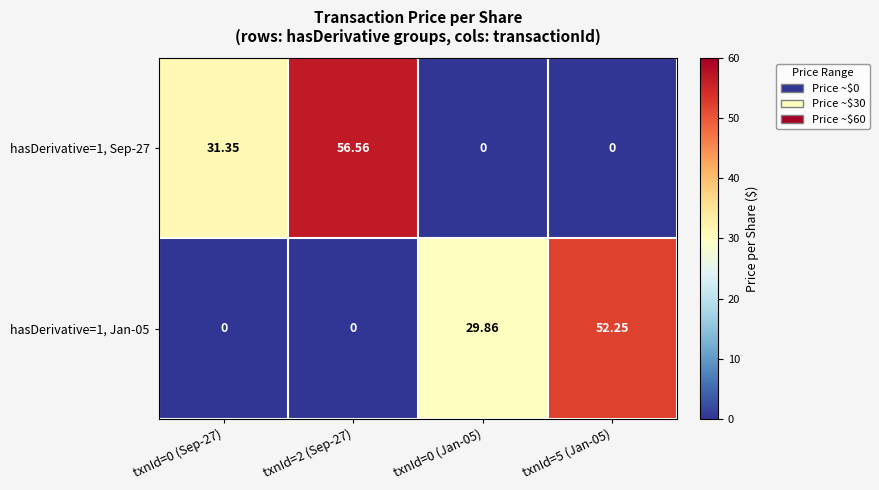

At which category is the sum across all series the highest?

txnId=2 (Sep-27)